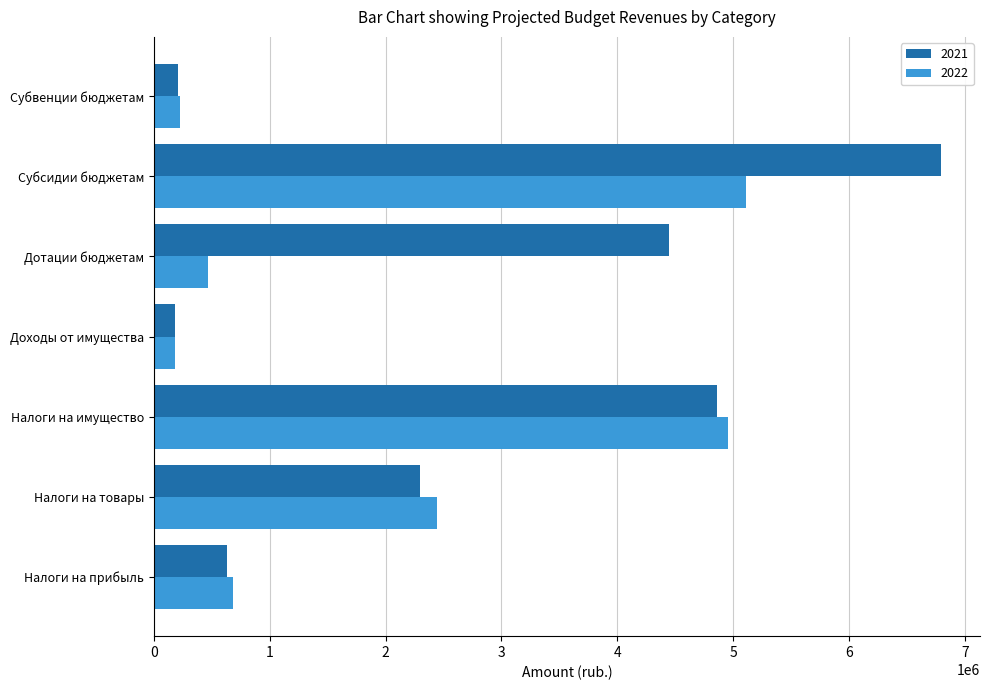

What is the difference between the highest and lowest values at Субсидии бюджетам?

1676769.0